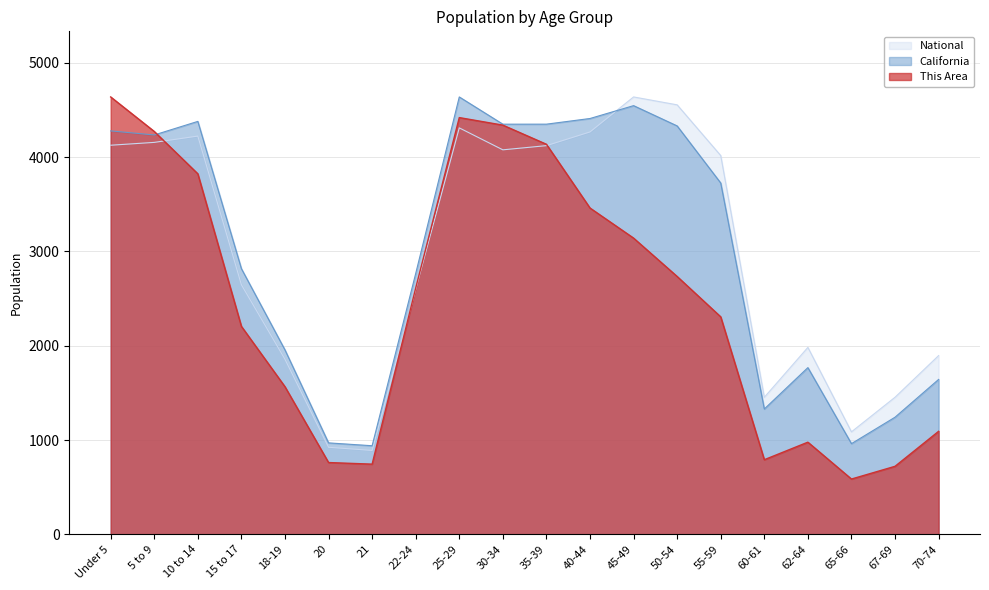

Between 20 and 70-74, which is larger?

70-74